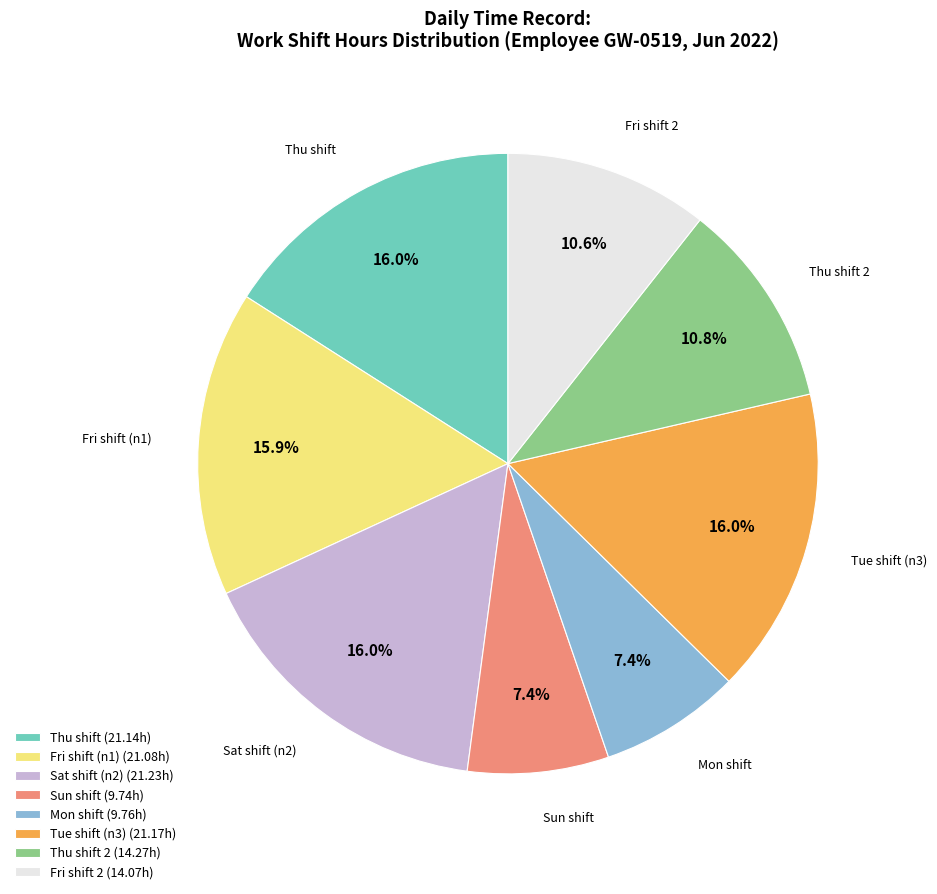

Combined, do Sat shift (n2) (21.23h) and Sun shift (9.74h) account for over 50%?

No